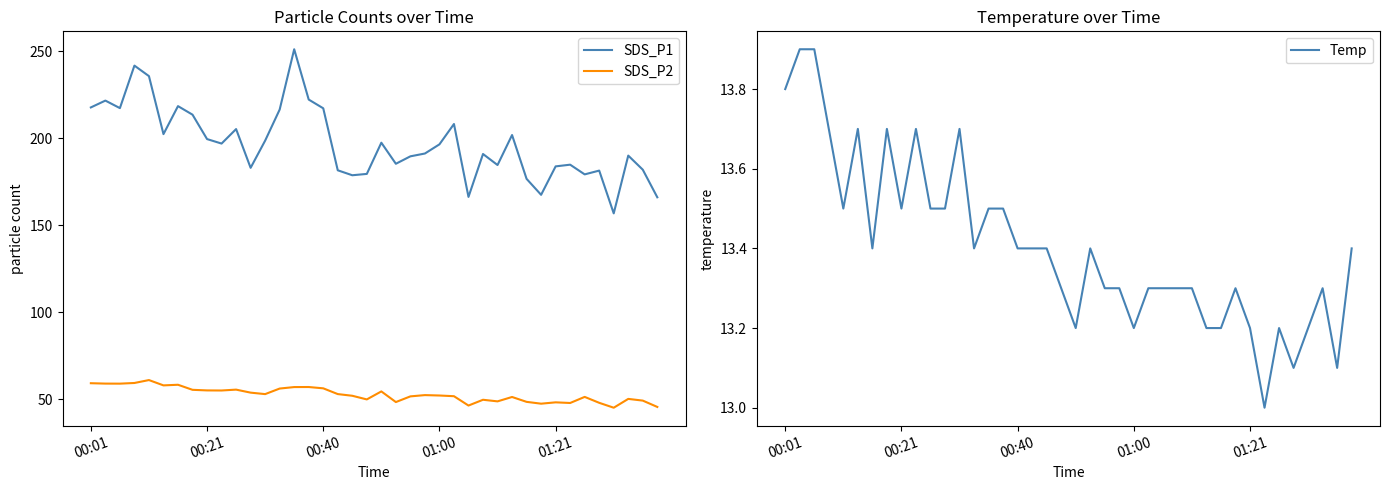

True or false: SDS_P1 and SDS_P2 intersect in this chart.

False